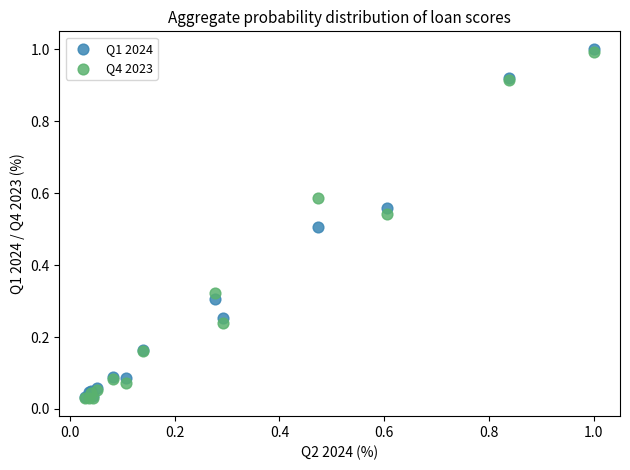

What are all the series names shown in the legend?

Q1 2024, Q4 2023